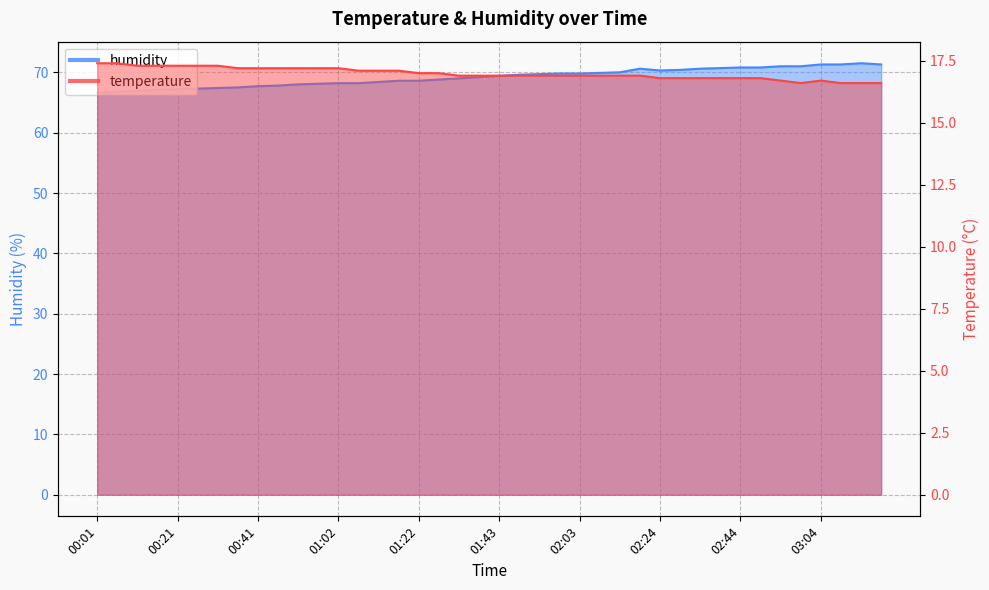

Between 00:36 and 02:49, which series saw the biggest shift?

humidity